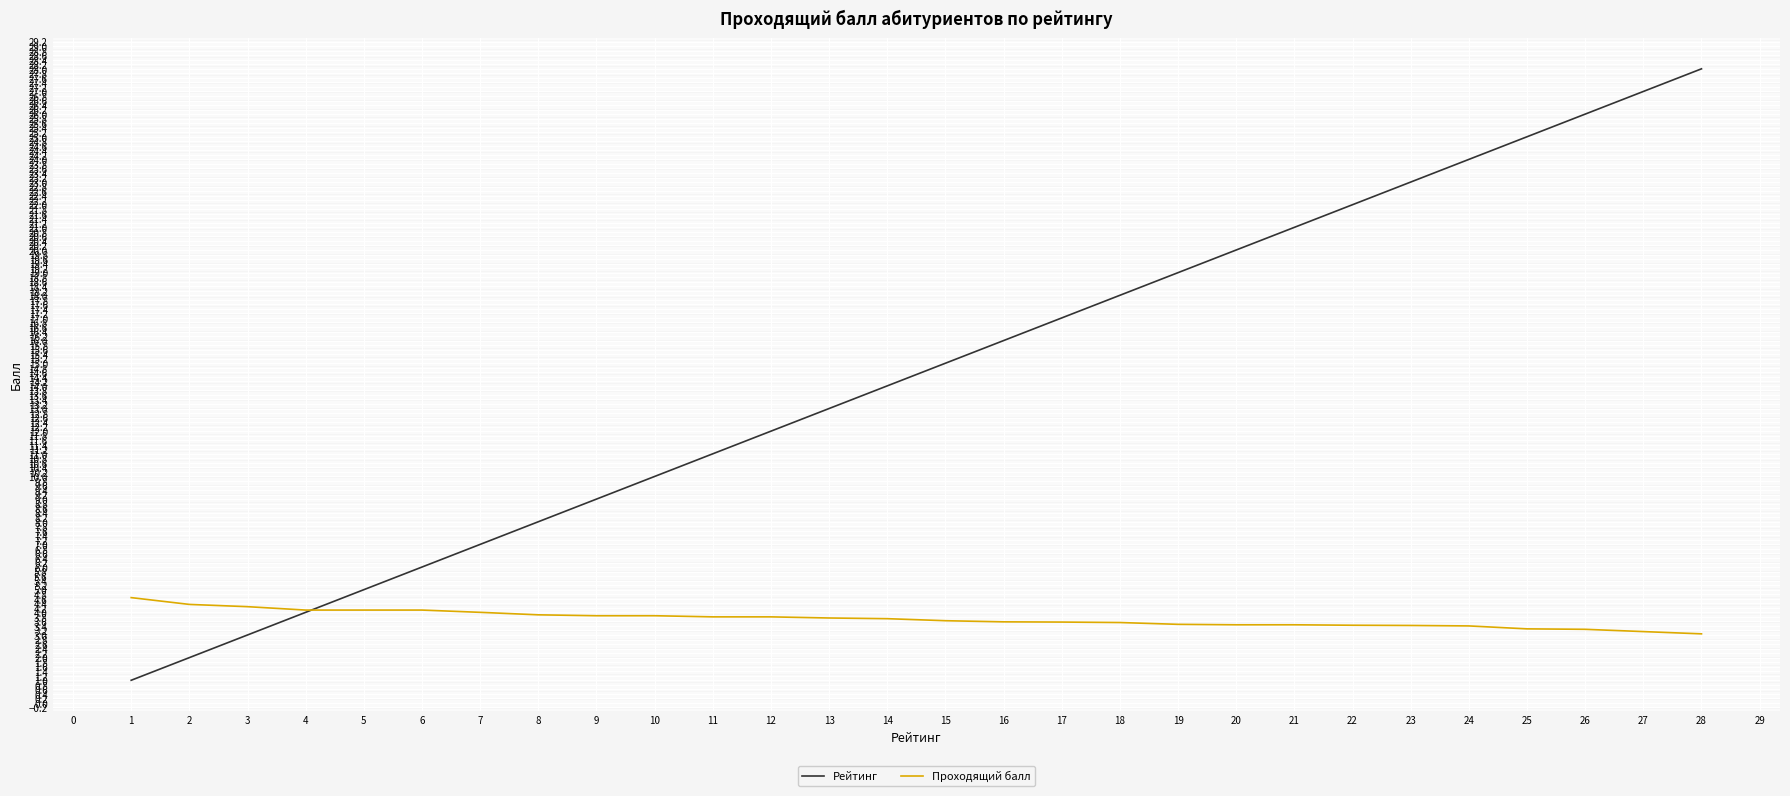

What is the maximum value shown in the chart?

28.0